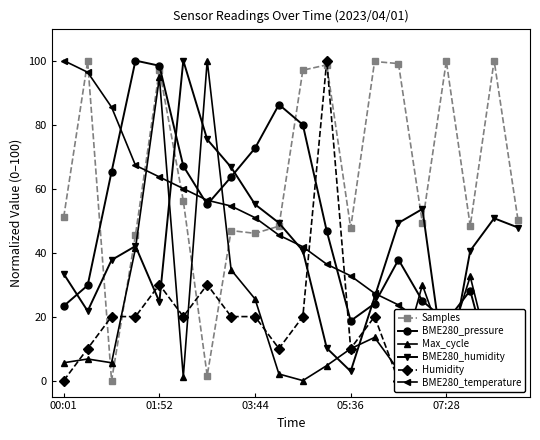

How many lines are shown in the chart?

6